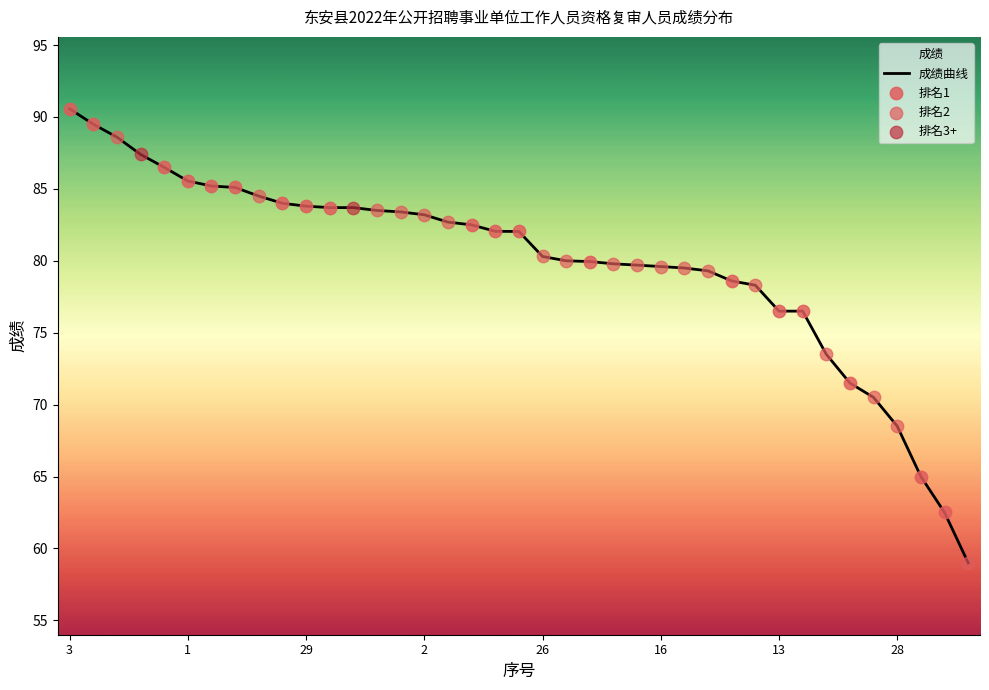

What is the smallest value displayed?

59.0